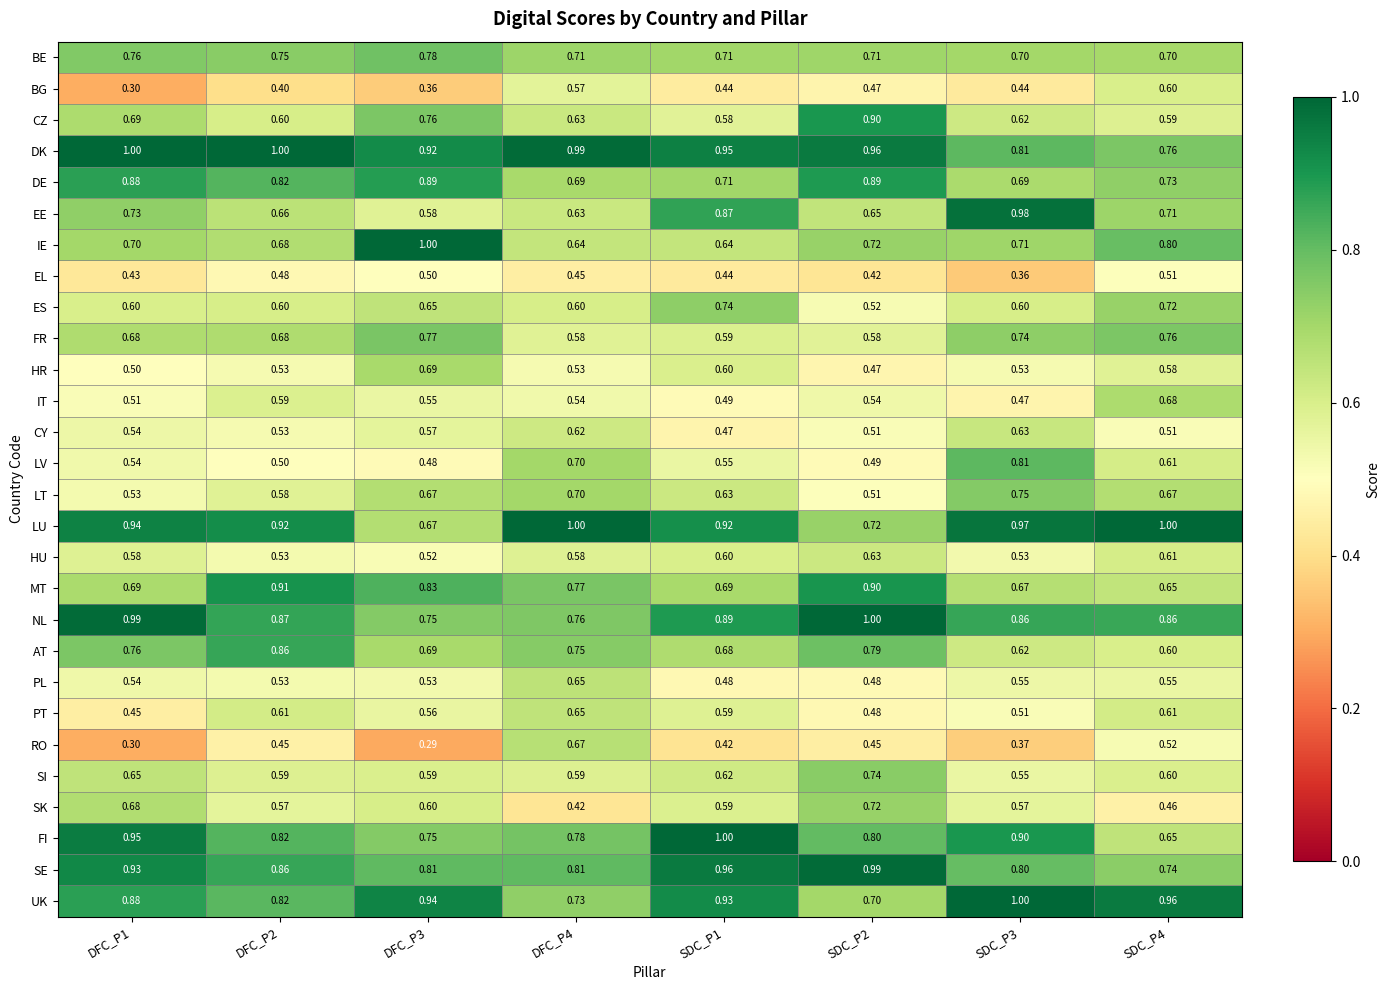

At which category is the sum across all series the highest?

SDC_P1